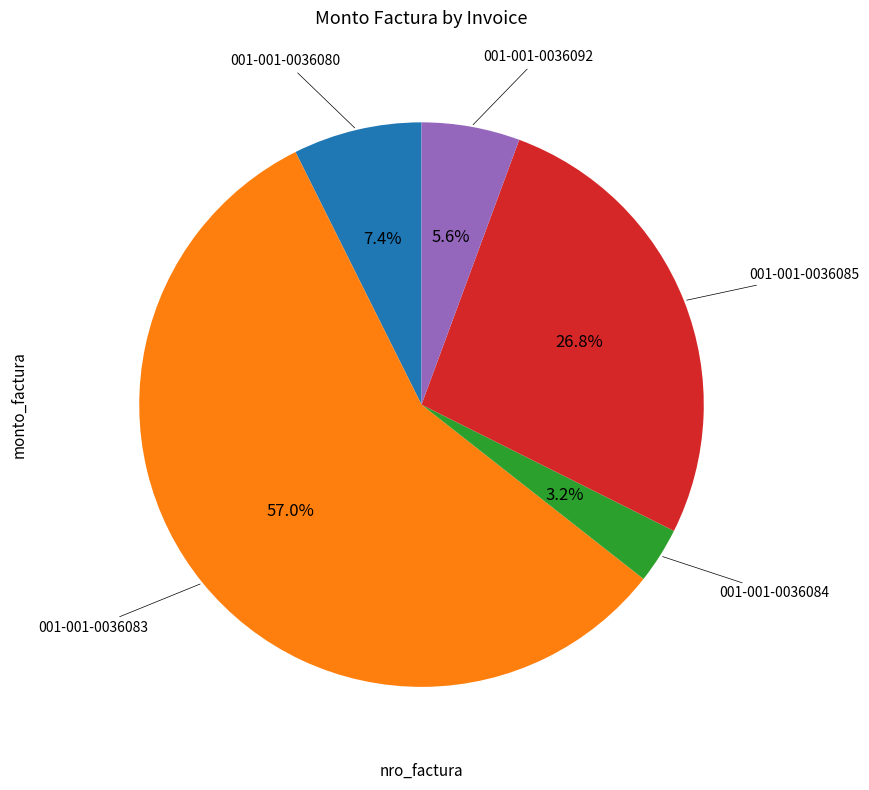

Does any single category account for the majority?

Yes